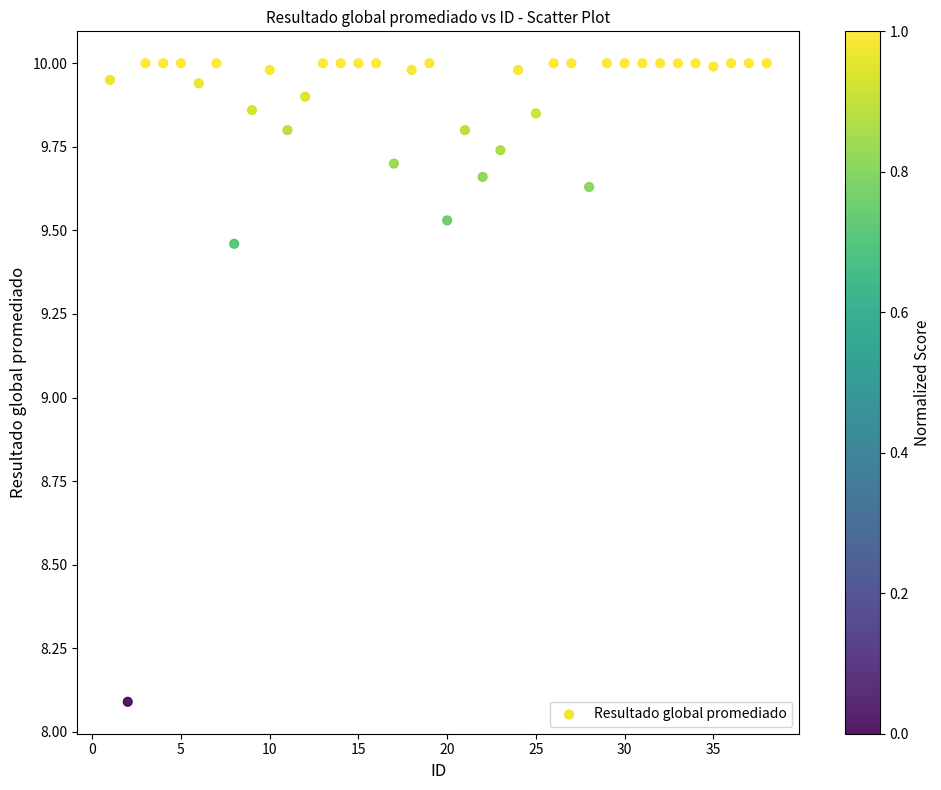

What is the range of X values (max minus min)?

37.0